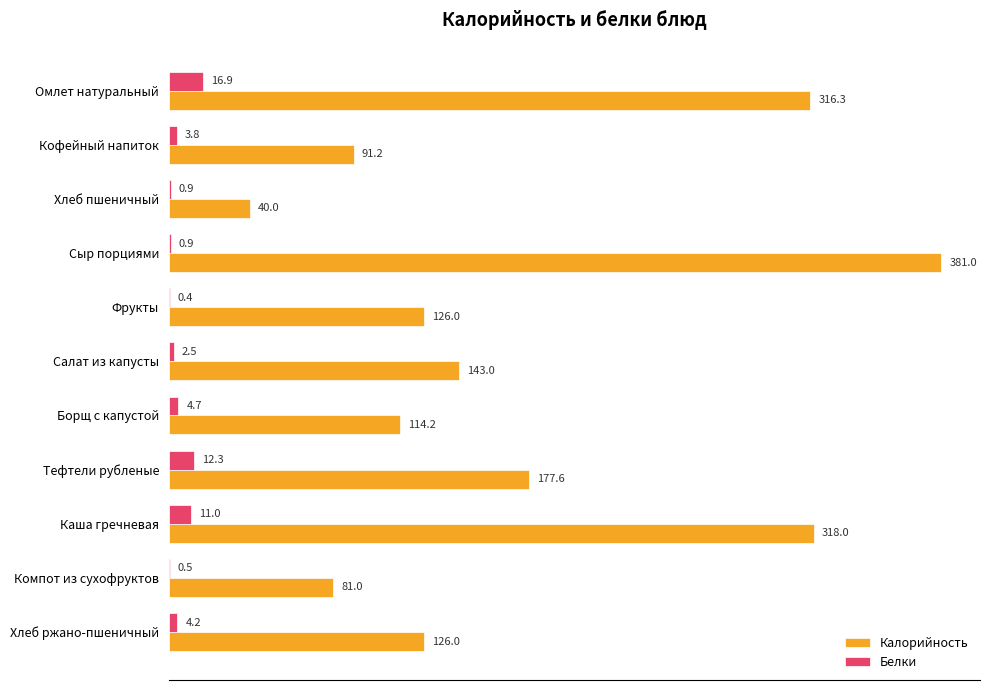

At which category is the sum across all series the highest?

Сыр порциями